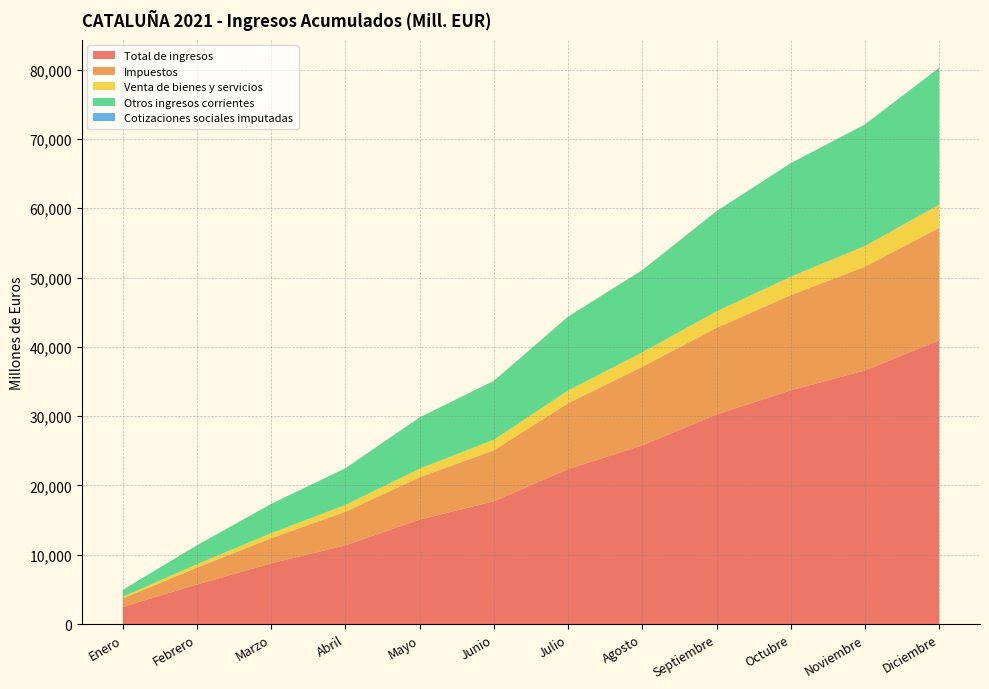

Reading left to right, transcribe all the data shown in this chart.

Total de ingresos: Enero=2471	Febrero=5702	Marzo=8752	Abril=11362	Mayo=15069	Junio=17714	Julio=22358	Agosto=25784	Septiembre=30243	Octubre=33725	Noviembre=36593	Diciembre=40958
Impuestos: Enero=1221	Febrero=2440	Marzo=3625	Abril=4838	Mayo=6112	Junio=7355	Julio=9499	Agosto=11342	Septiembre=12489	Octubre=13733	Noviembre=14977	Diciembre=16208
Venta de bienes y servicios: Enero=231	Febrero=481	Marzo=729	Abril=985	Mayo=1240	Junio=1526	Julio=1834	Agosto=2078	Septiembre=2381	Octubre=2654	Noviembre=2984	Diciembre=3347
Otros ingresos corrientes: Enero=1008	Febrero=2738	Marzo=4230	Abril=5296	Mayo=7393	Junio=8496	Julio=10661	Agosto=11865	Septiembre=14460	Octubre=16379	Noviembre=17535	Diciembre=19747
Cotizaciones sociales imputadas: Enero=2	Febrero=2	Marzo=4	Abril=4	Mayo=6	Junio=7	Julio=10	Agosto=10	Septiembre=12	Octubre=14	Noviembre=15	Diciembre=19